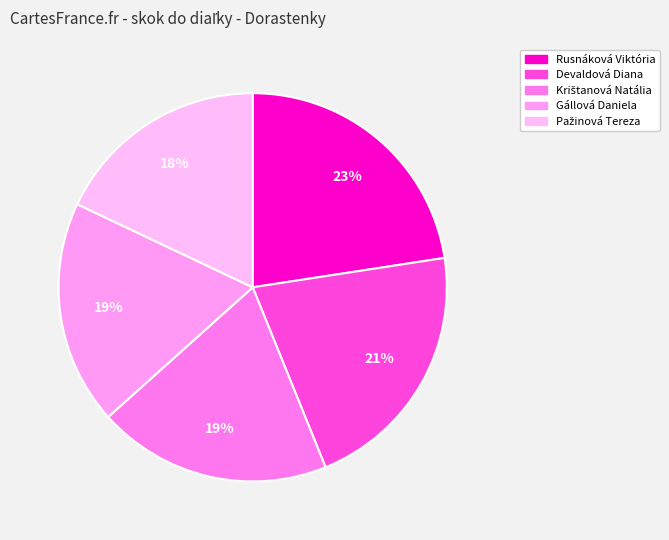

The Pažinová Tereza slice represents 7% of the pie. True or false?

False